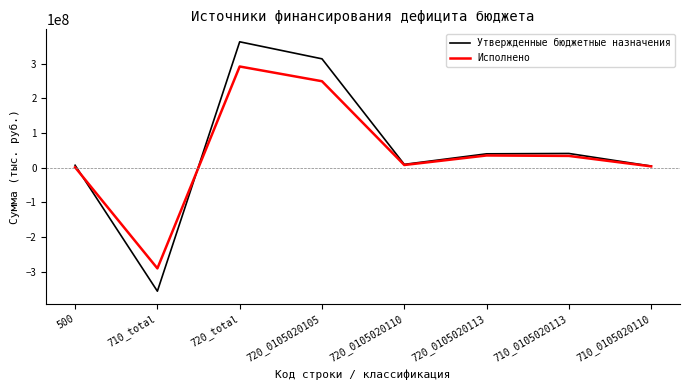

At which category does Исполнено reach its first local valley?

710_total